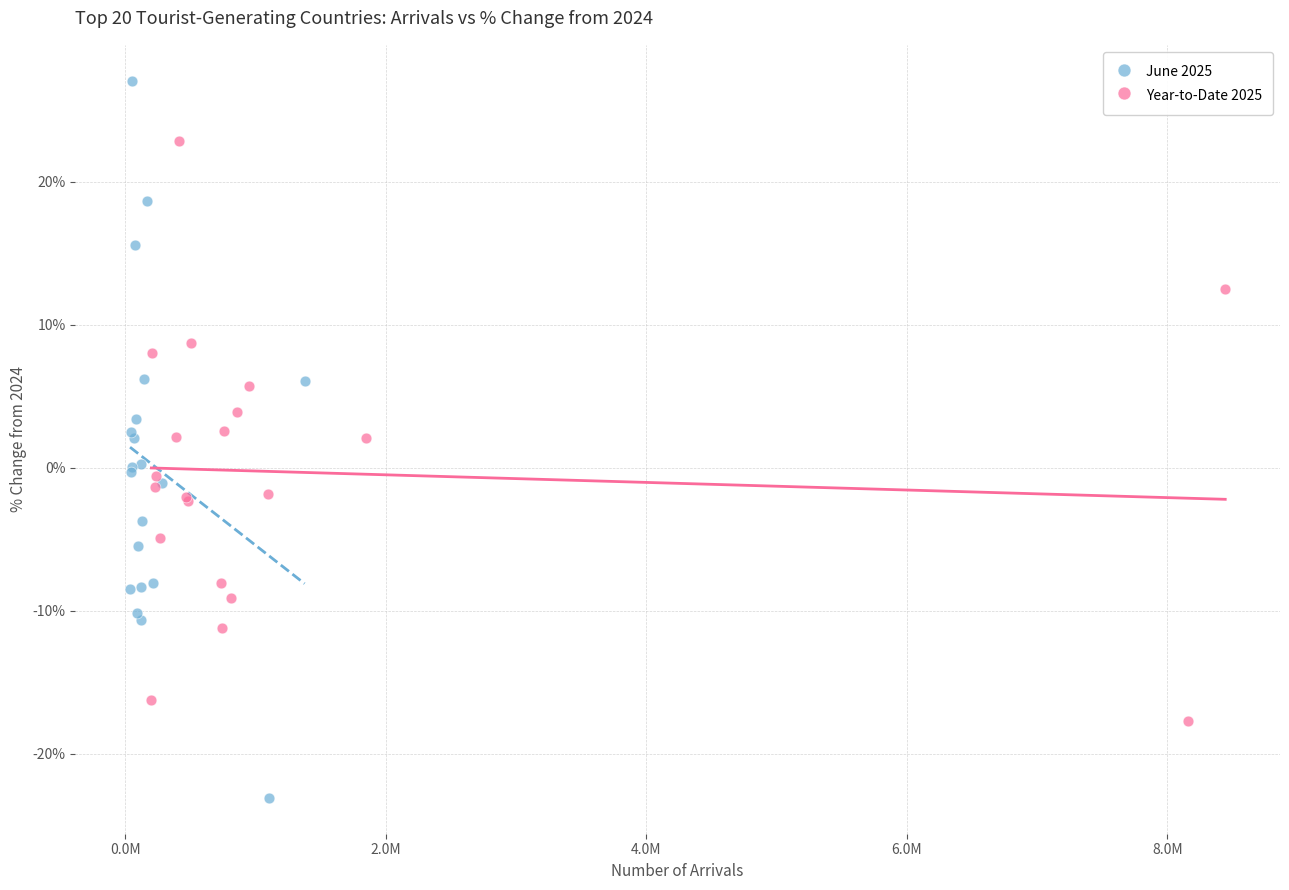

Which series reaches the maximum Y coordinate?

June 2025